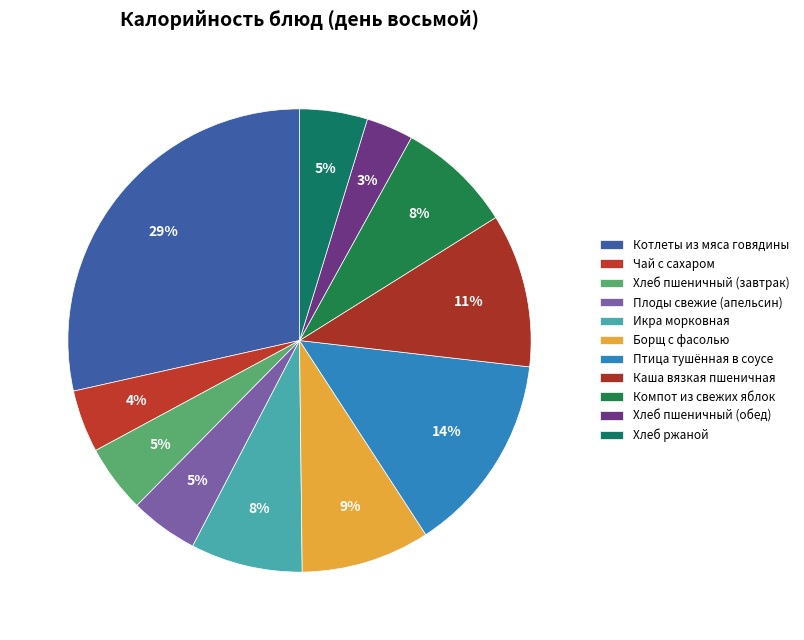

Which slice is the smallest?

Хлеб пшеничный (обед)